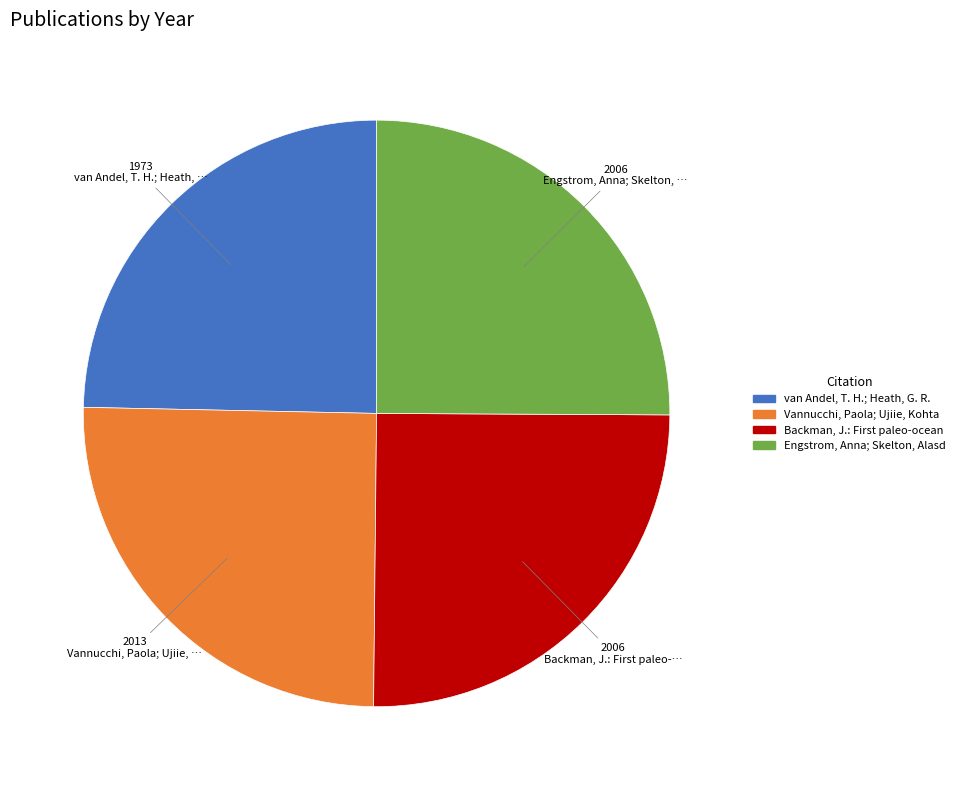

Does any single category account for the majority?

No